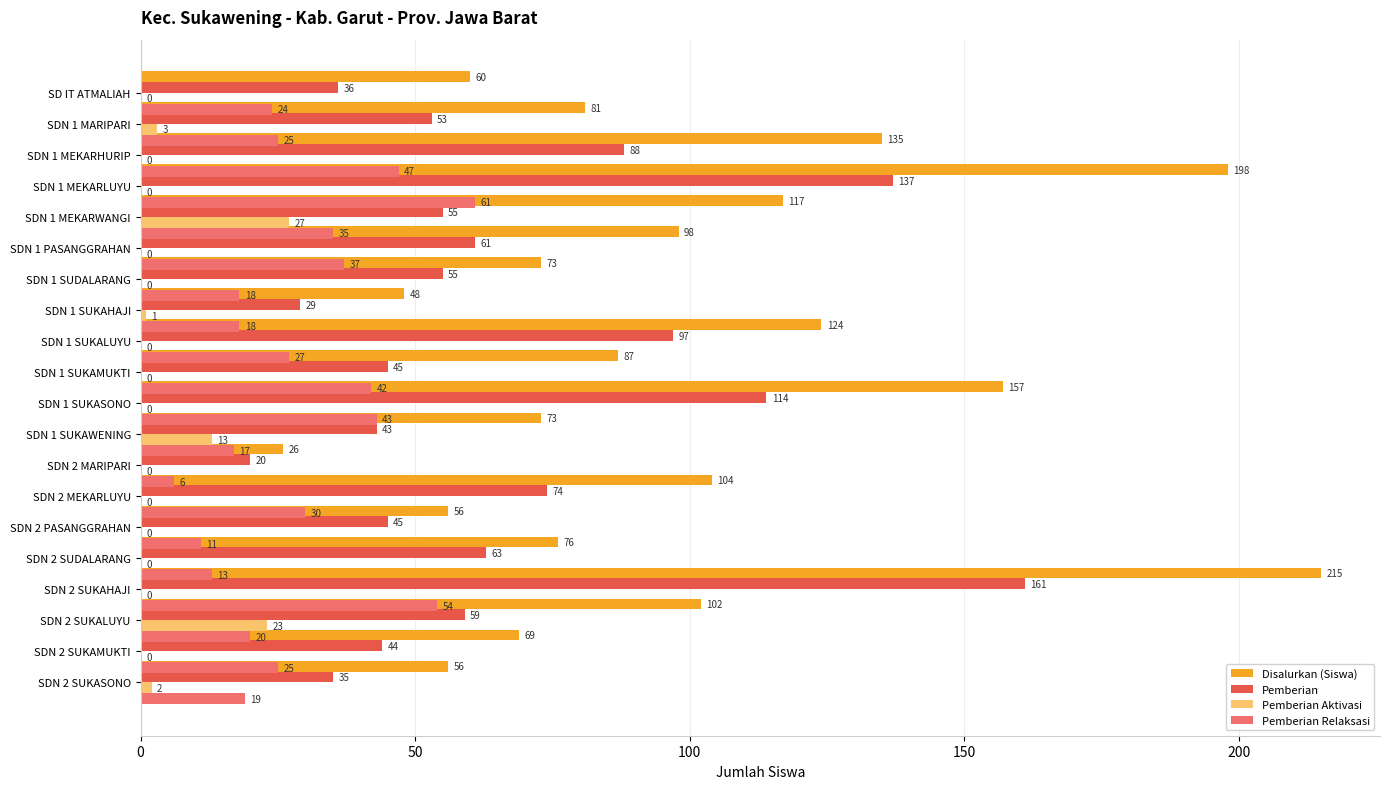

Reading left to right, extract all data points from this chart.

Disalurkan (Siswa): 60	81	135	198	117	98	73	48	124	87	157	73	26	104	56	76	215	102	69	56
Pemberian: 36	53	88	137	55	61	55	29	97	45	114	43	20	74	45	63	161	59	44	35
Pemberian Aktivasi: 0	3	0	0	27	0	0	1	0	0	0	13	0	0	0	0	0	23	0	2
Pemberian Relaksasi: 24	25	47	61	35	37	18	18	27	42	43	17	6	30	11	13	54	20	25	19